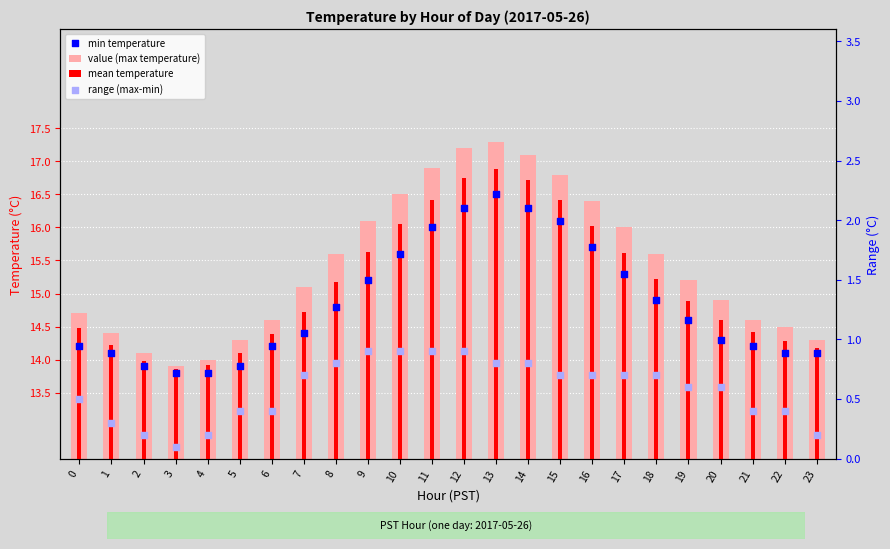

What are all the series names shown in the legend?

value (max temperature), mean temperature, min temperature, range (max-min)